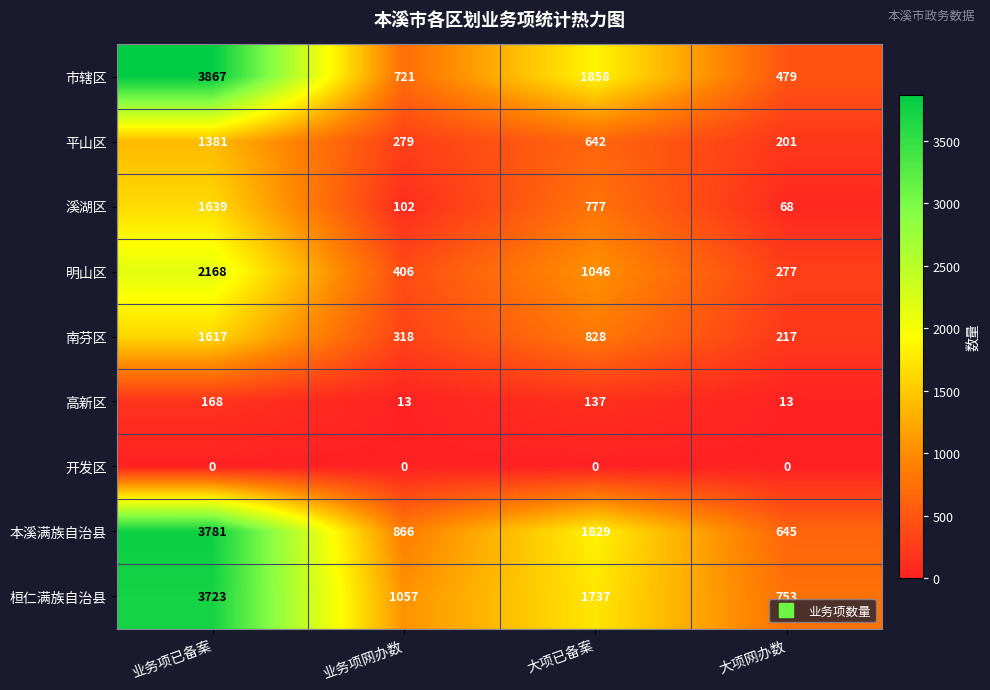

True or false: 桓仁满族自治县 has a value of 753 at 大项网办数.

True